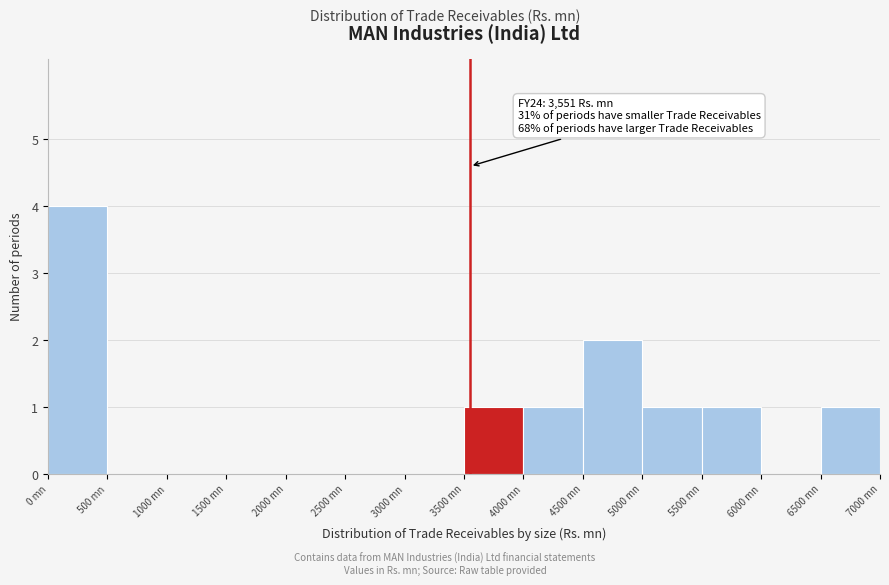

Which range on the x-axis has the tallest bar?

0 to 500